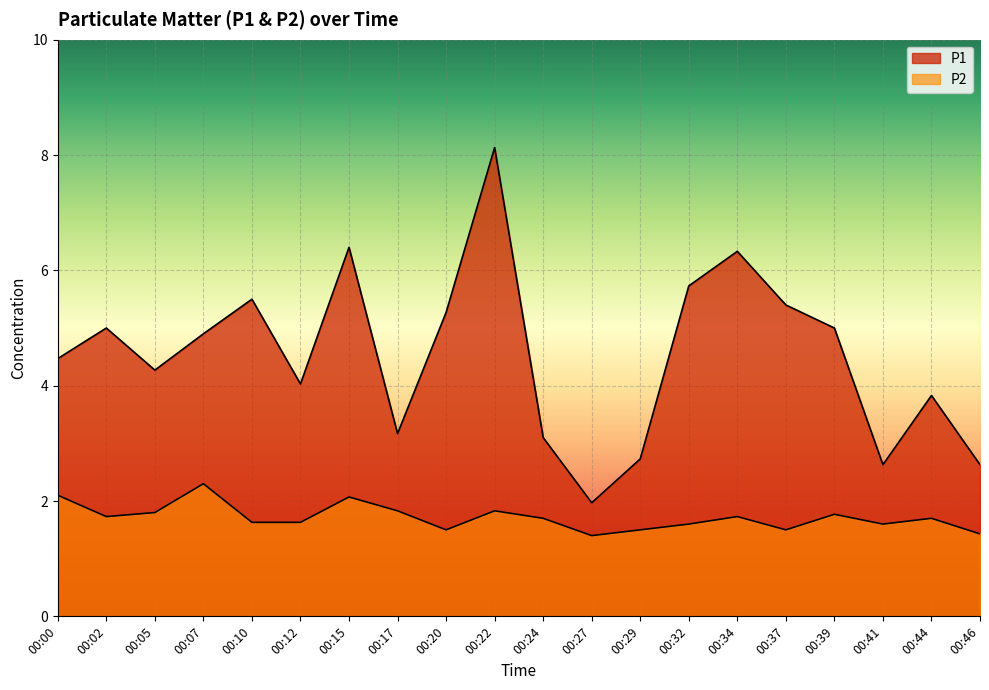

What is the difference between the second highest and second lowest values in the P2 series?

0.7